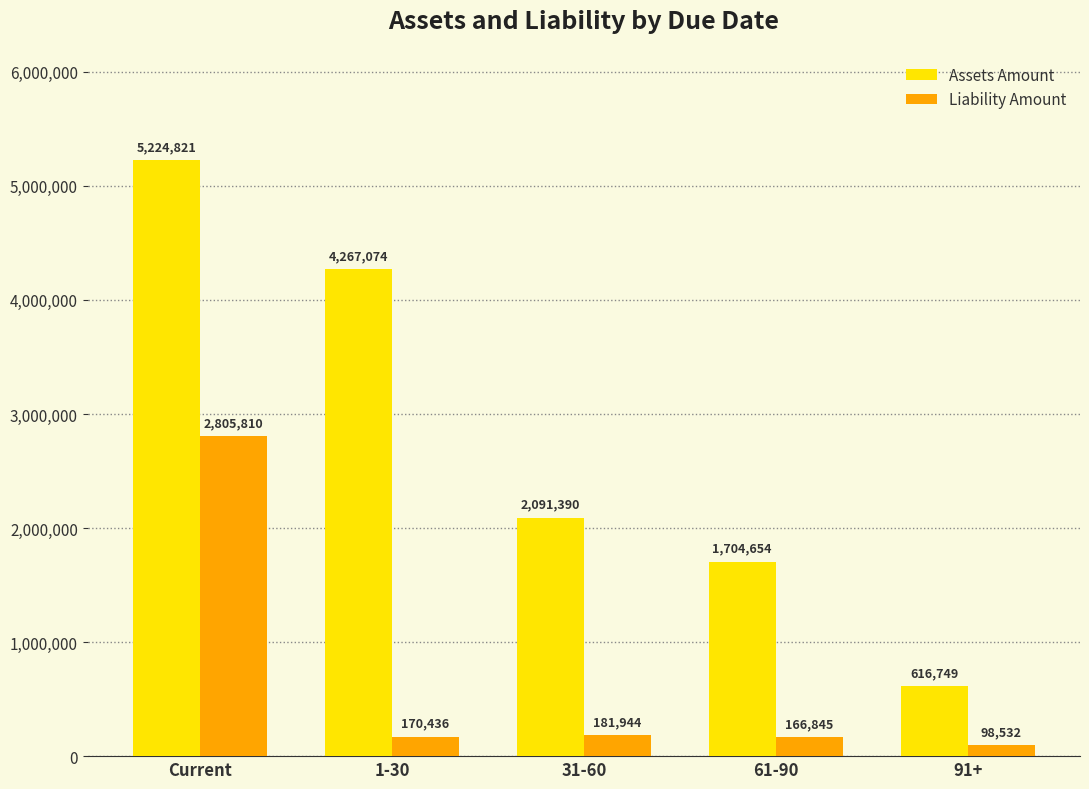

What is the difference between the maximum and minimum values in the Assets Amount series?

4608072